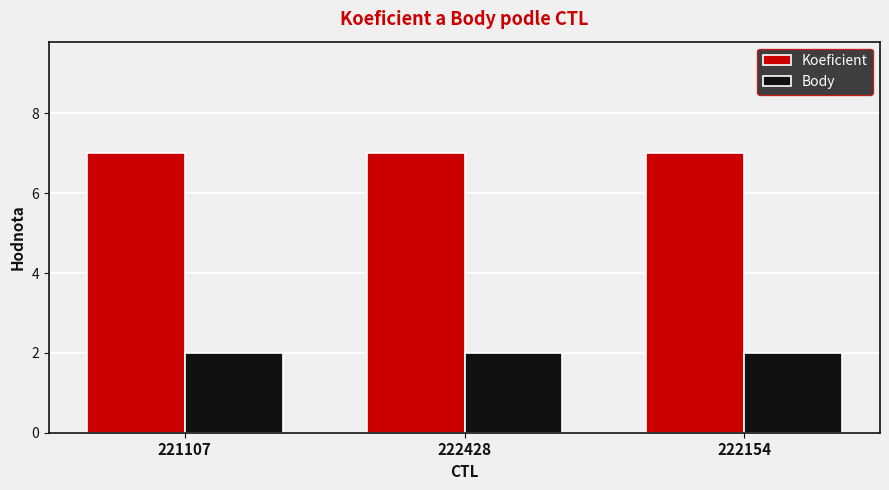

The Body series shows 3 at 222154. True or false?

False